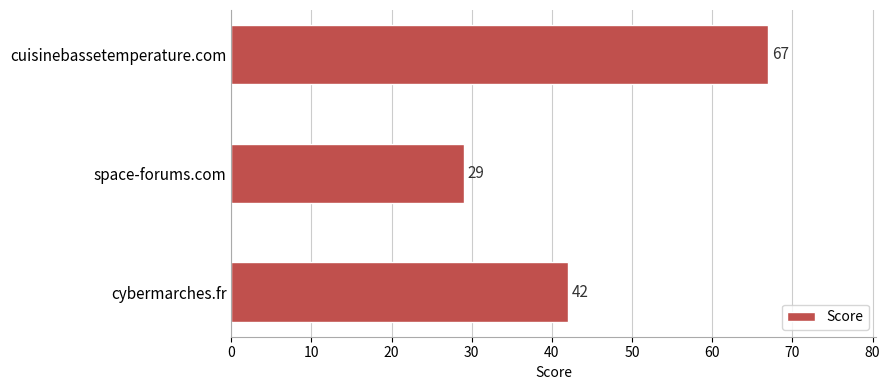

Between cuisinebassetemperature.com and space-forums.com, which is larger?

cuisinebassetemperature.com